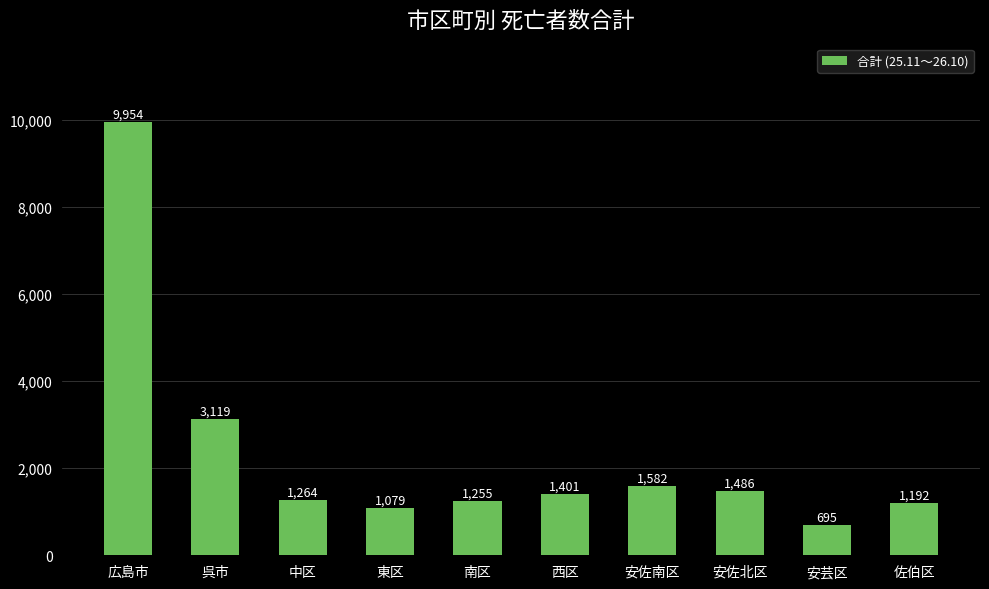

Rank the categories by value from lowest to highest.

安芸区, 東区, 佐伯区, 南区, 中区, 西区, 安佐北区, 安佐南区, 呉市, 広島市